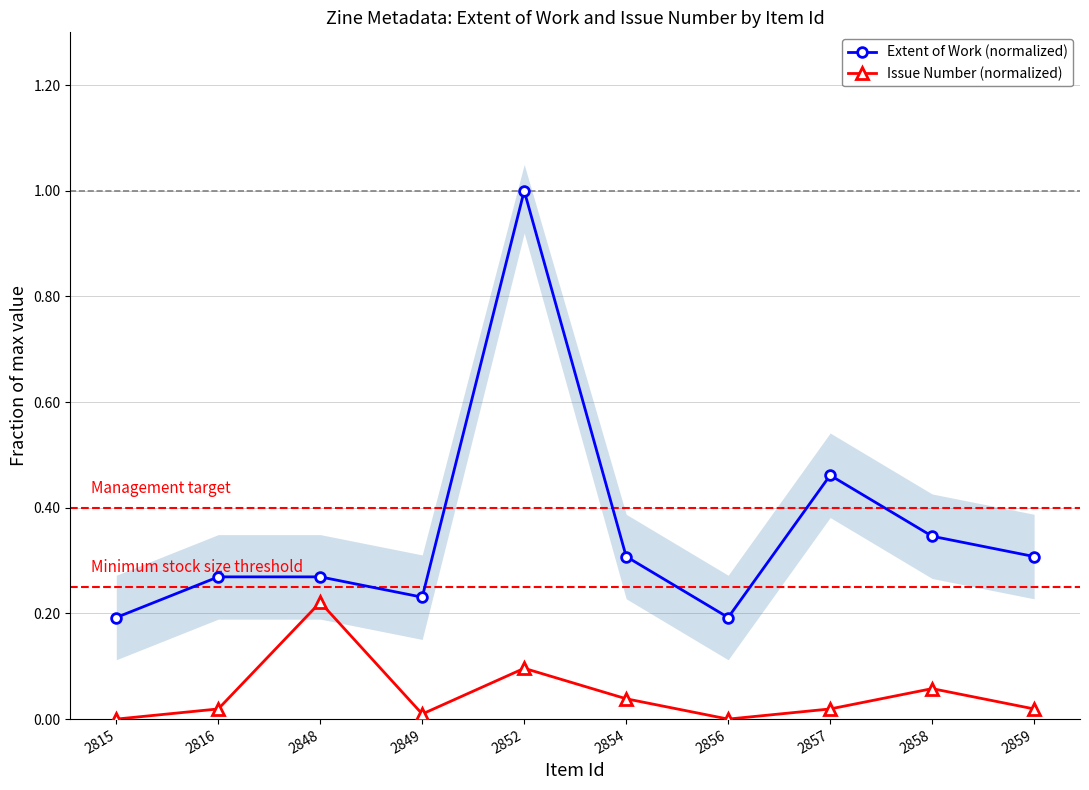

How many values in Issue Number (normalized) are above zero?

8